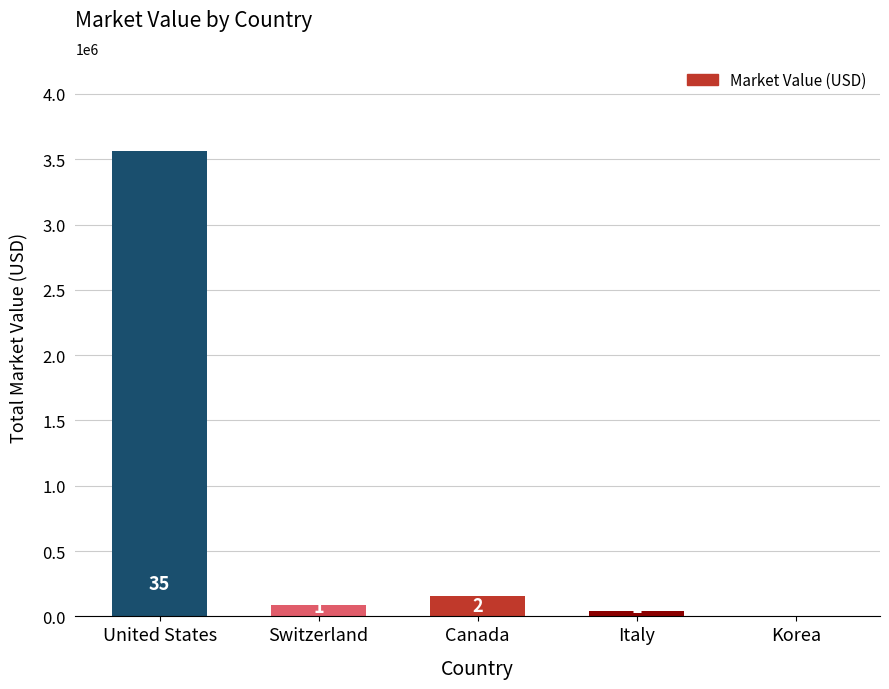

Are the bars horizontal?

No